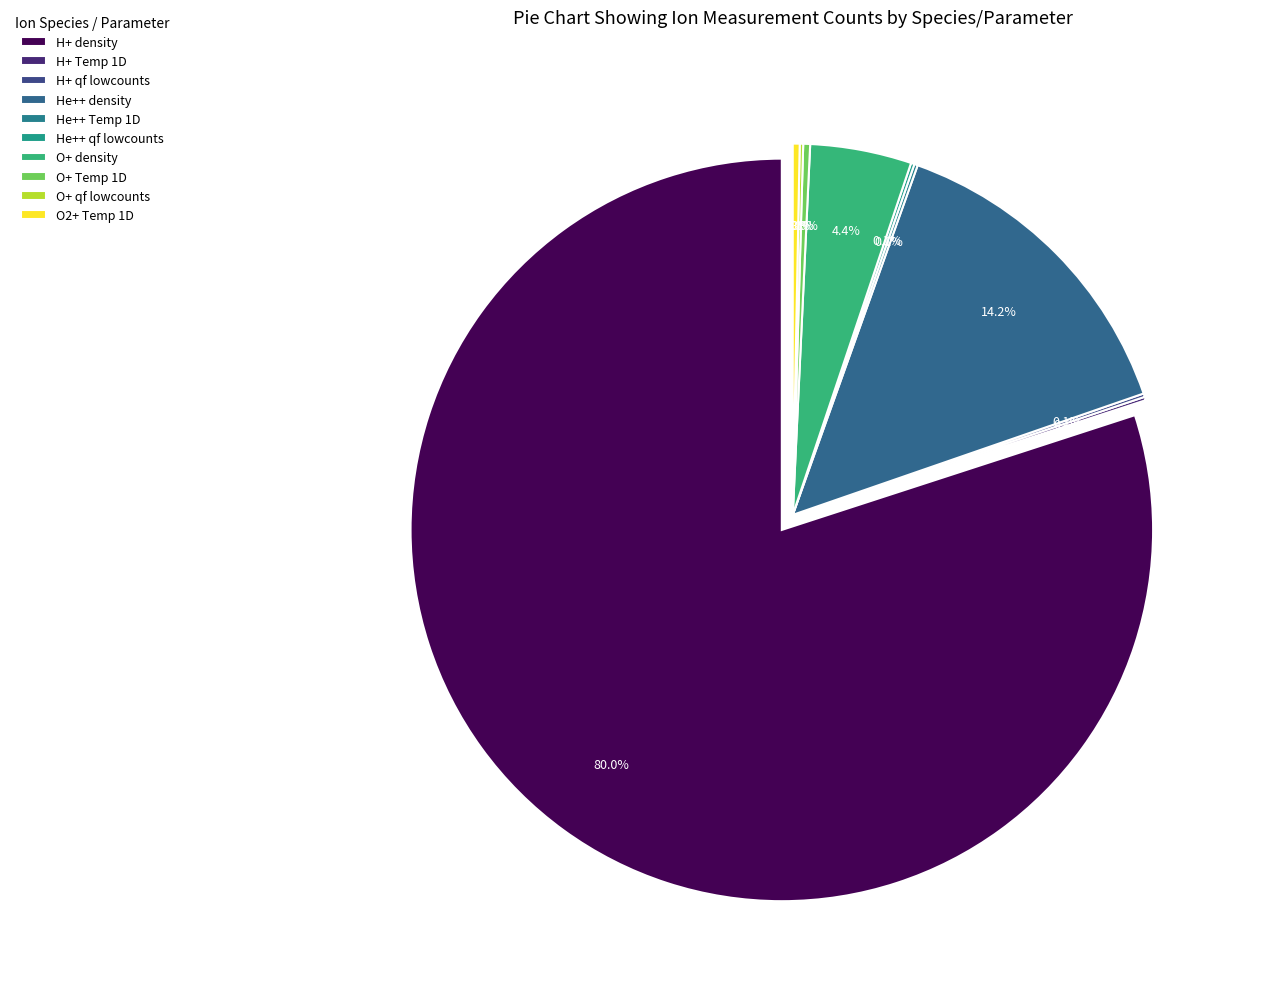

Which slice is the largest?

H+ density